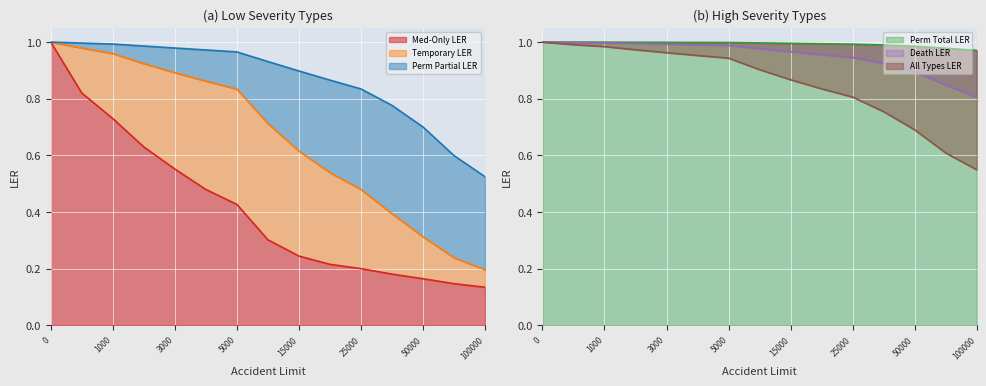

What is the maximum value for Med-Only LER?

1.0